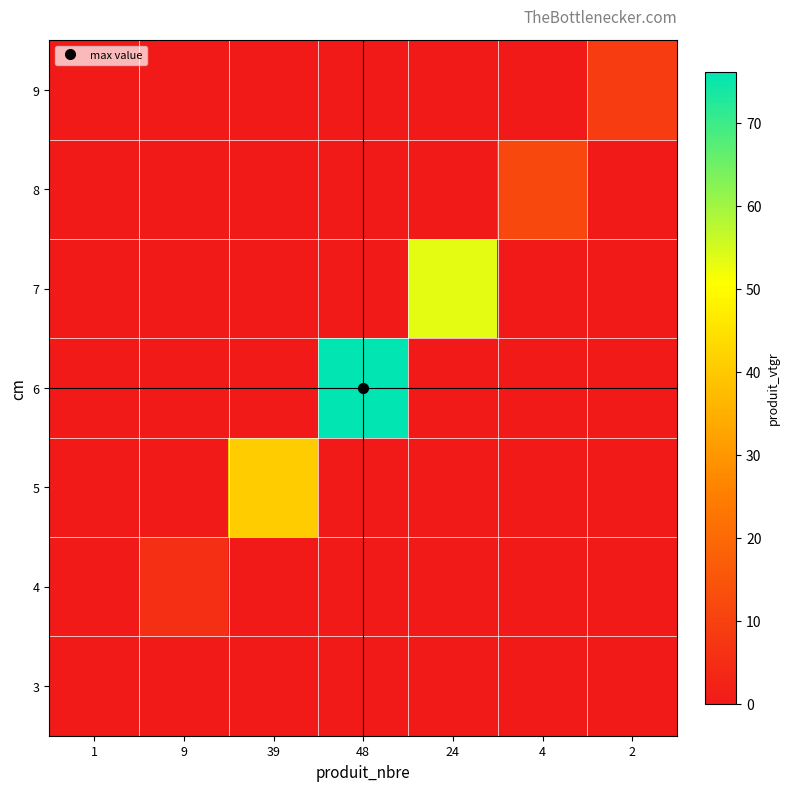

Reading left to right, extract all data points from this chart.

3: 1=0.3	9=0.0	39=0.0	48=0.0	24=0.0	4=0.0	2=0.0
4: 1=0.0	9=5.4	39=0.0	48=0.0	24=0.0	4=0.0	2=0.0
5: 1=0.0	9=0.0	39=40.6	48=0.0	24=0.0	4=0.0	2=0.0
6: 1=0.0	9=0.0	39=0.0	48=76.2	24=0.0	4=0.0	2=0.0
7: 1=0.0	9=0.0	39=0.0	48=0.0	24=53.4	4=0.0	2=0.0
8: 1=0.0	9=0.0	39=0.0	48=0.0	24=0.0	4=11.9	2=0.0
9: 1=0.0	9=0.0	39=0.0	48=0.0	24=0.0	4=0.0	2=8.8